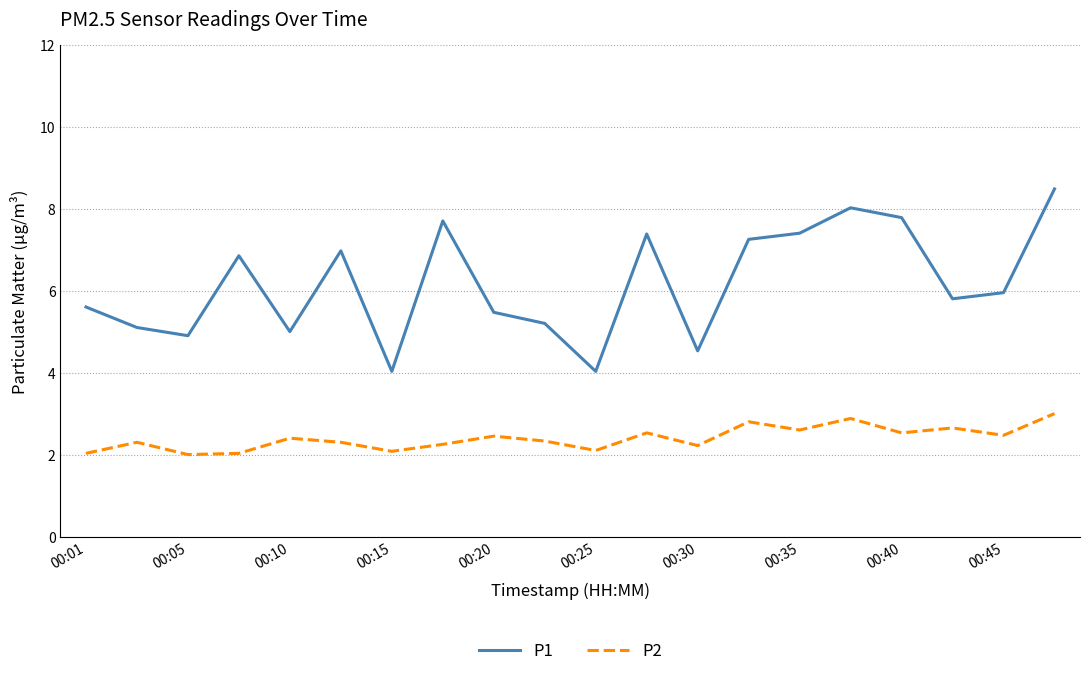

Rank the series by their average value, from lowest to highest.

P2, P1